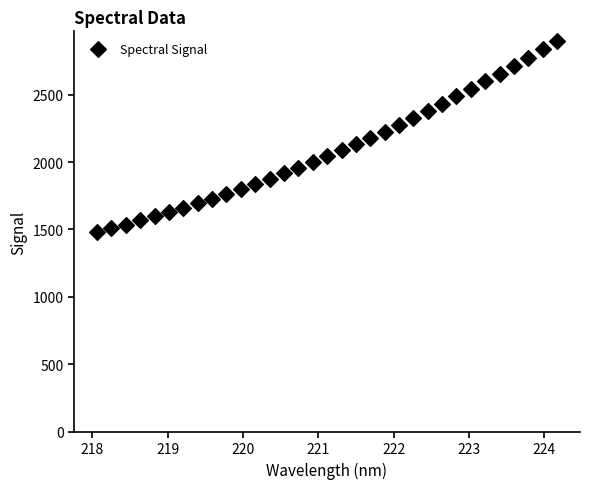

What is the range of X values (max minus min)?

6.1